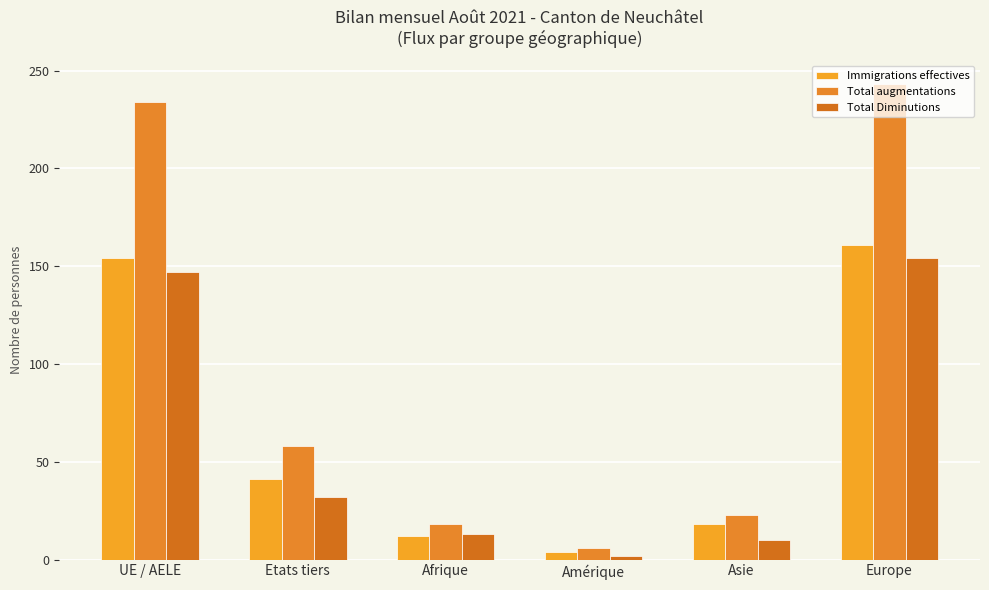

Which series has the widest spread of values?

Total augmentations